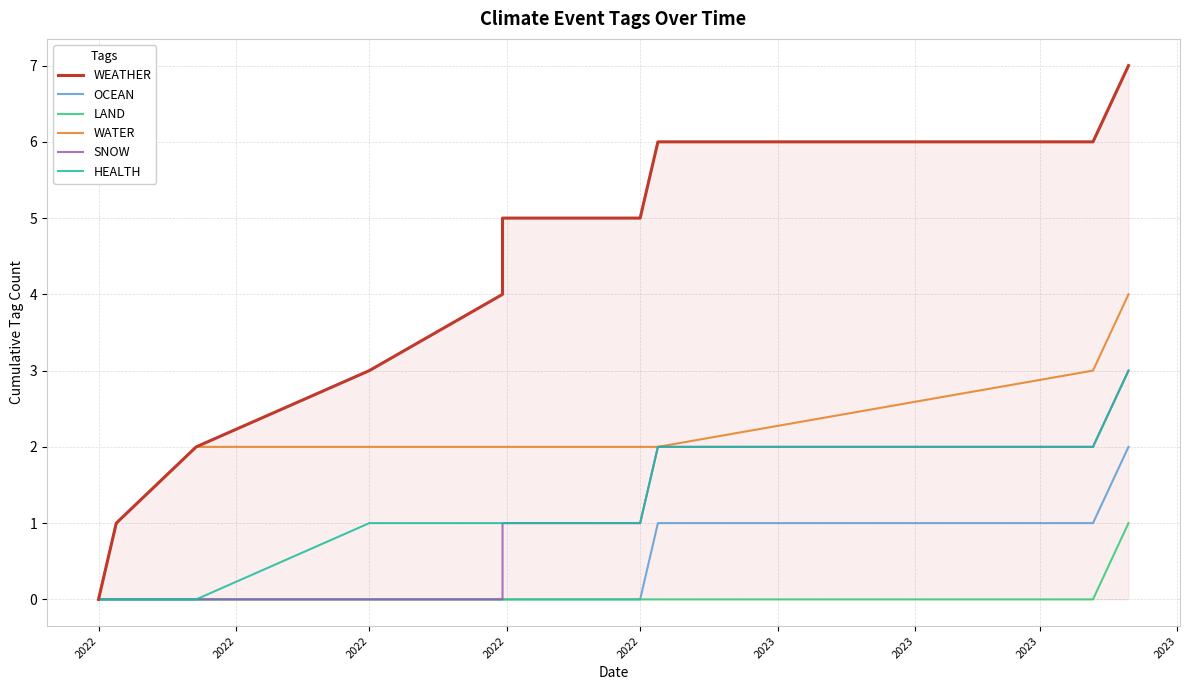

What is the difference between the second highest and second lowest values in the SNOW series?

2